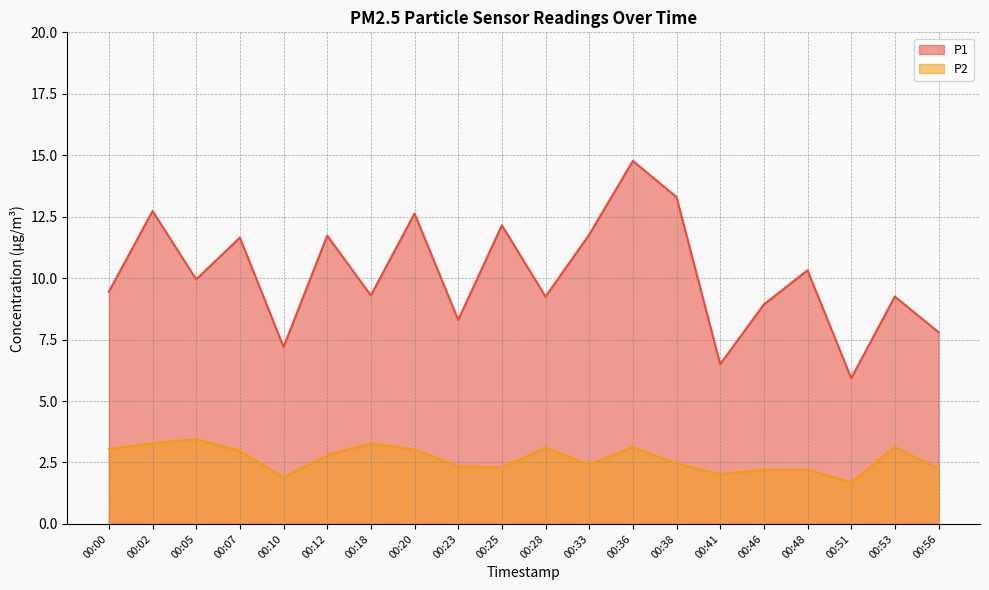

Reading left to right, what are all the values shown in this chart?

P1: 00:00=9.4	00:02=12.7	00:05=9.9	00:07=11.7	00:10=7.2	00:12=11.7	00:18=9.3	00:20=12.6	00:23=8.3	00:25=12.2	00:28=9.2	00:33=11.8	00:36=14.8	00:38=13.3	00:41=6.5	00:46=8.9	00:48=10.3	00:51=5.9	00:53=9.2	00:56=7.8
P2: 00:00=3.0	00:02=3.3	00:05=3.5	00:07=3.0	00:10=1.9	00:12=2.8	00:18=3.3	00:20=3.0	00:23=2.4	00:25=2.3	00:28=3.1	00:33=2.4	00:36=3.1	00:38=2.5	00:41=2.0	00:46=2.2	00:48=2.2	00:51=1.7	00:53=3.1	00:56=2.2